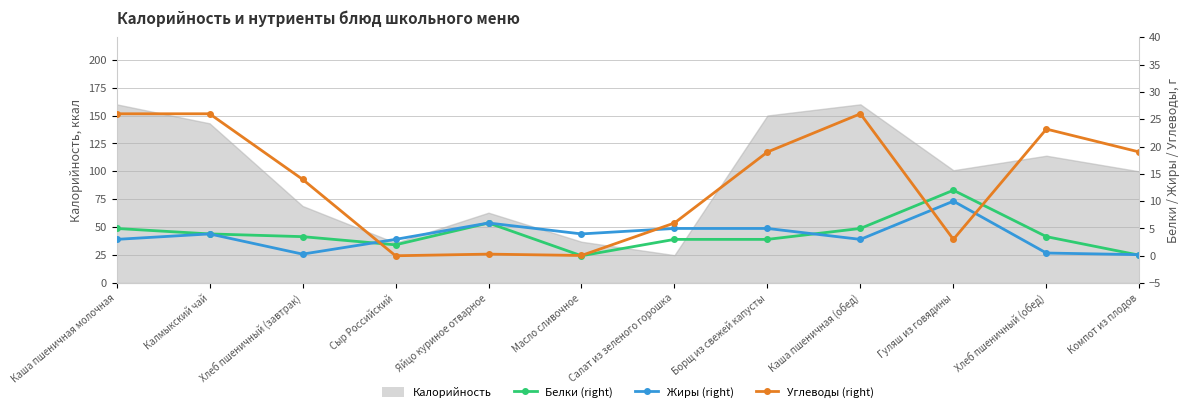

Reading left to right, extract all data points from this chart.

Белки (right): 5.0	4.0	3.5	2.0	6.0	0.0	3.0	3.0	5.0	12.0	3.5	0.1
Жиры (right): 3.0	4.0	0.3	3.0	6.0	4.0	5.0	5.0	3.0	10.0	0.5	0.2
Углеводы (right): 26.0	26.0	14.0	0.0	0.3	0.1	6.0	19.0	26.0	3.0	23.2	19.0